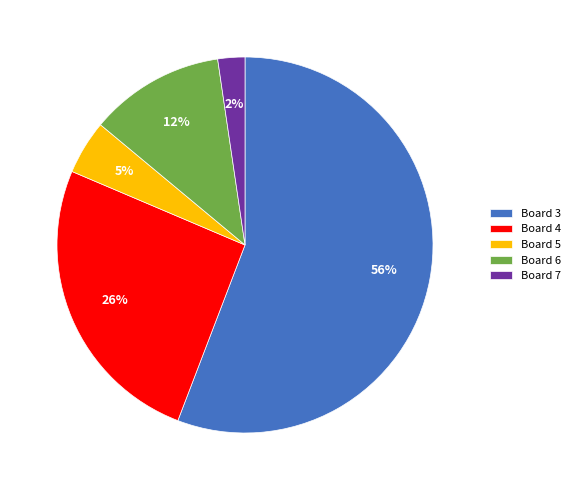

Which slice is the largest?

Board 3